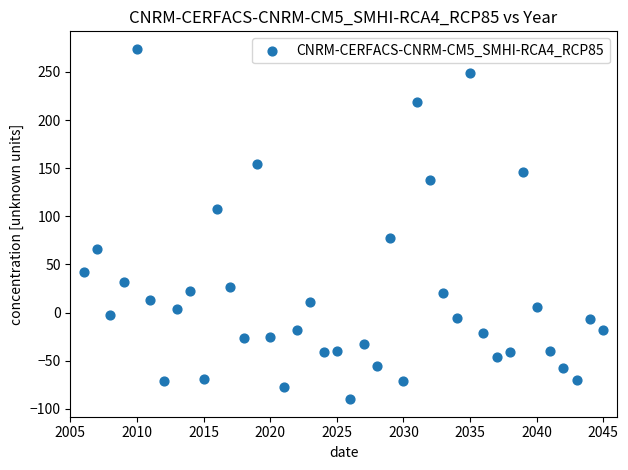

What is the range of X values (max minus min)?

39